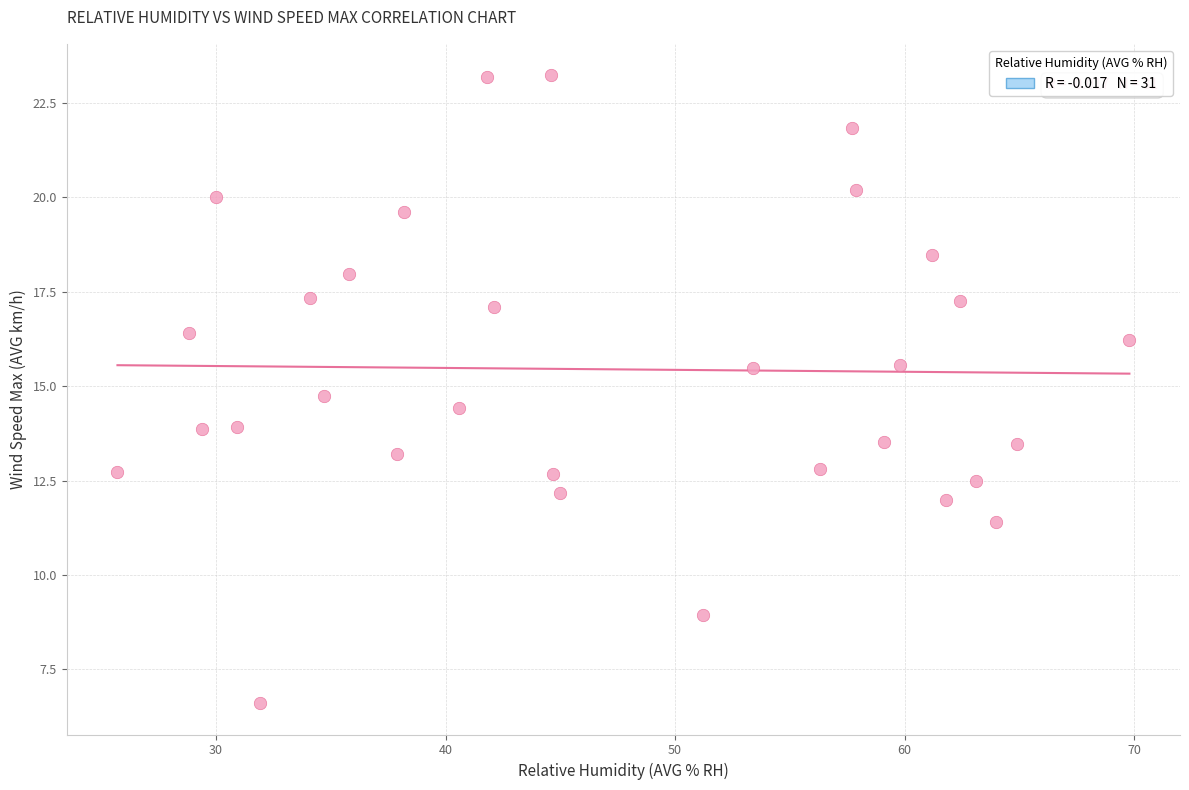

What is the range of X values (max minus min)?

44.1